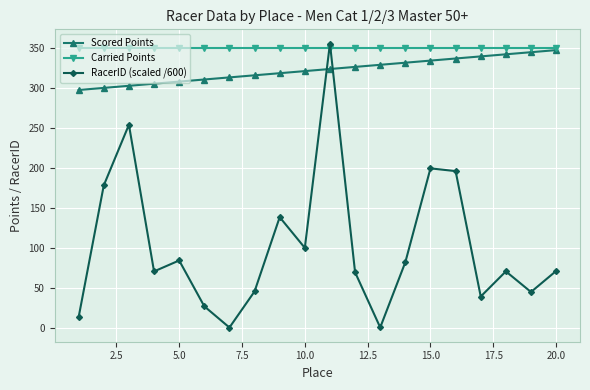

What is the minimum value for Scored Points?

297.5